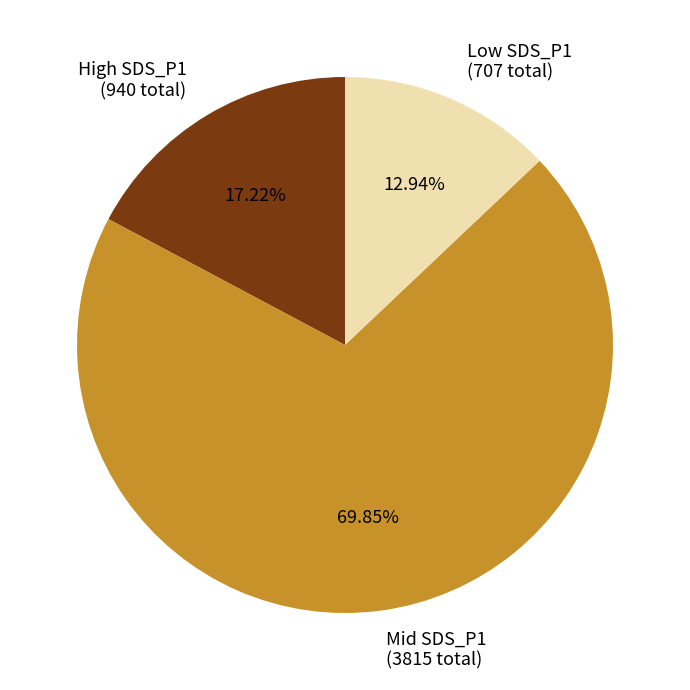

What is the majority slice?

Mid SDS_P1 (3815 total)